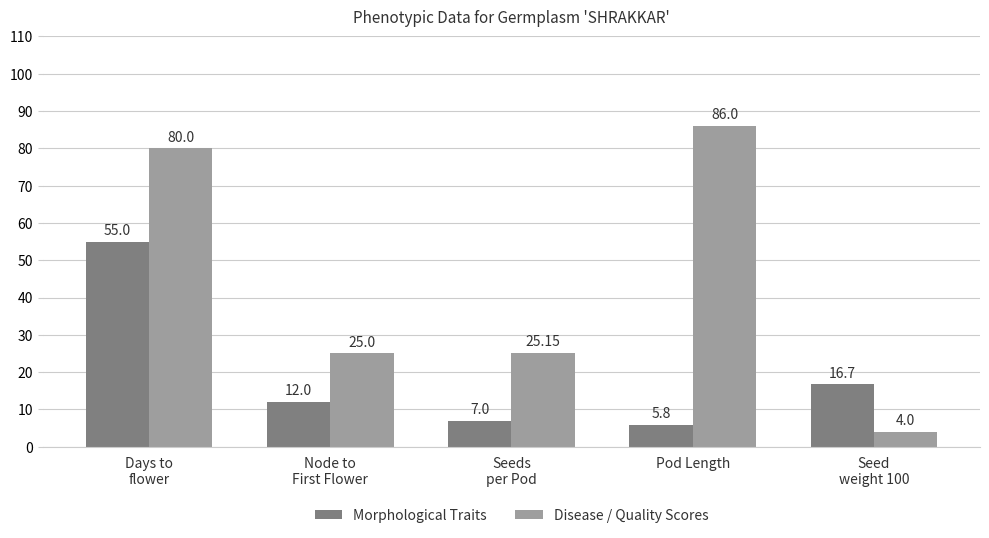

What are all the series names shown in the legend?

Morphological Traits, Disease / Quality Scores